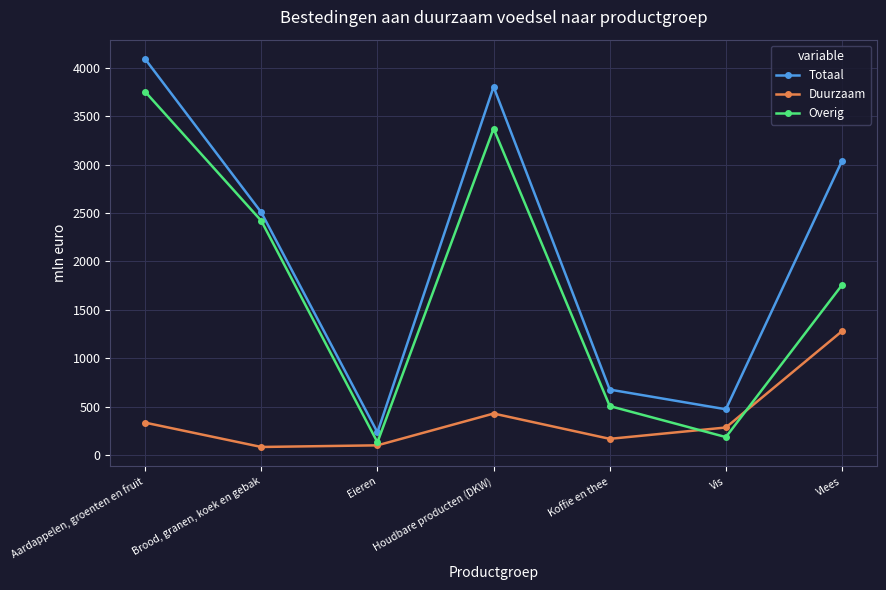

What is the lowest value of the Totaal series?

237